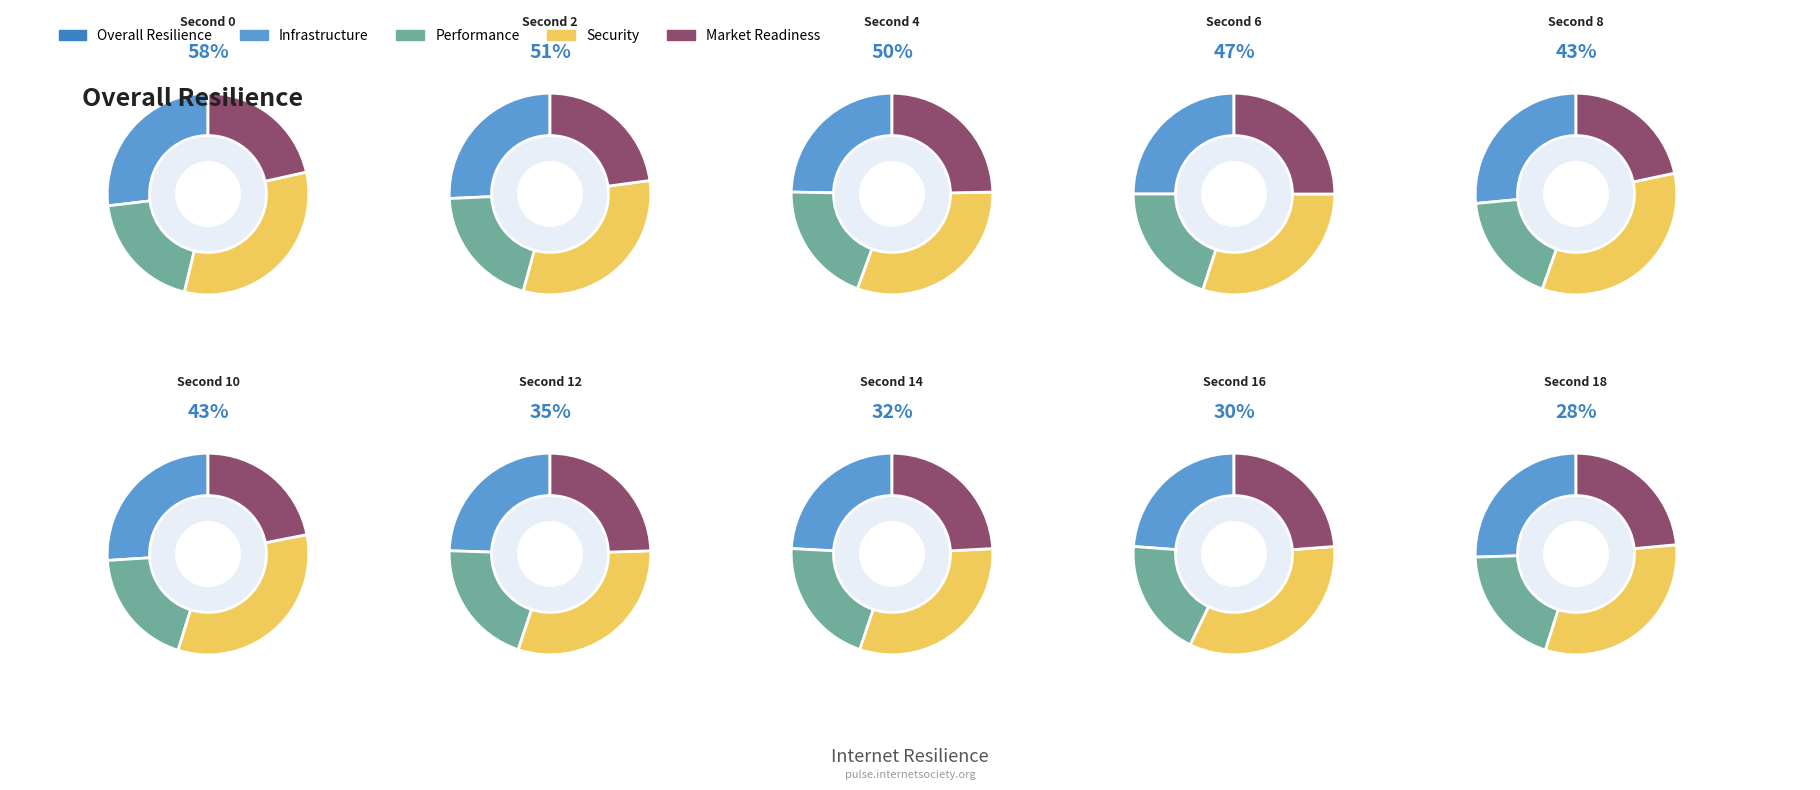

To the nearest percent, what is the difference between the largest and smallest slice percentages?

9%